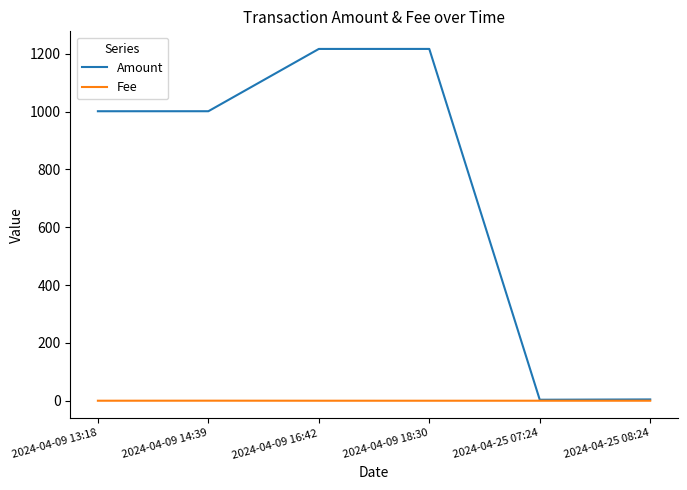

Rank the series by their average value, from lowest to highest.

Fee, Amount